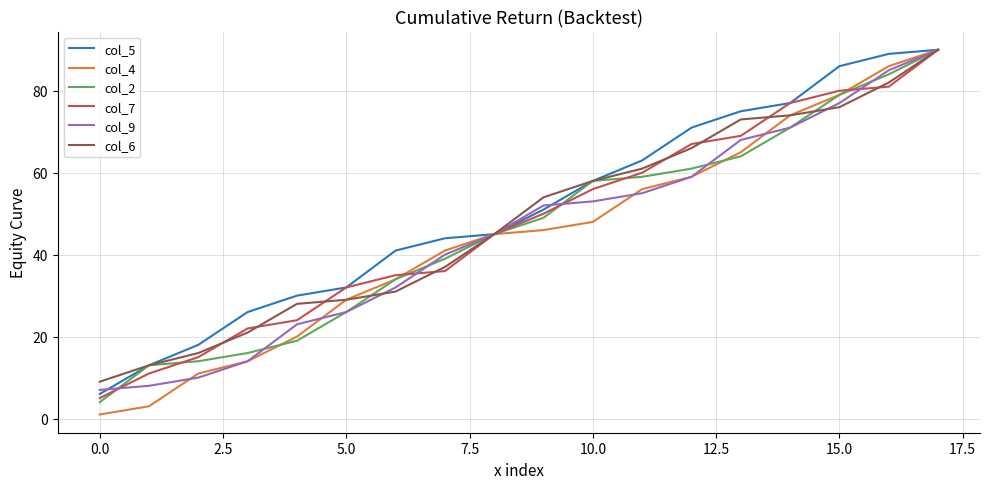

What is the greatest value displayed?

90